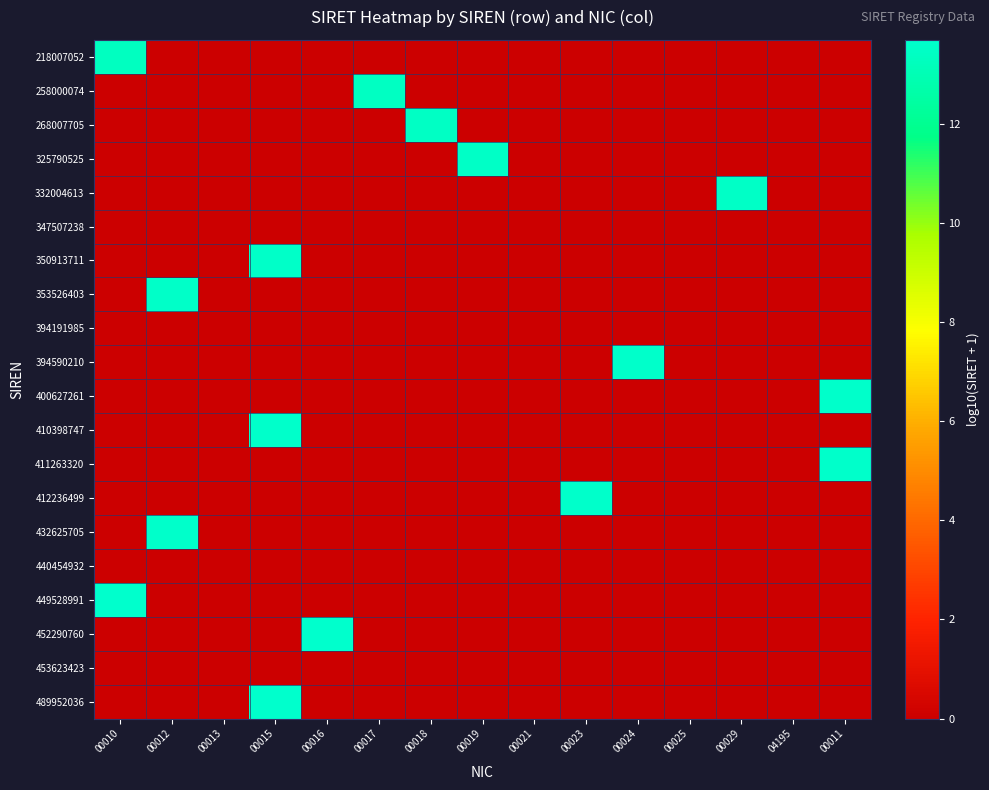

Rank the series at 00018 from highest to lowest value.

268007705, 218007052, 258000074, 325790525, 332004613, 347507238, 350913711, 353526403, 394191985, 394590210, 400627261, 410398747, 411263320, 412236499, 432625705, 440454932, 449528991, 452290760, 453623423, 489952036